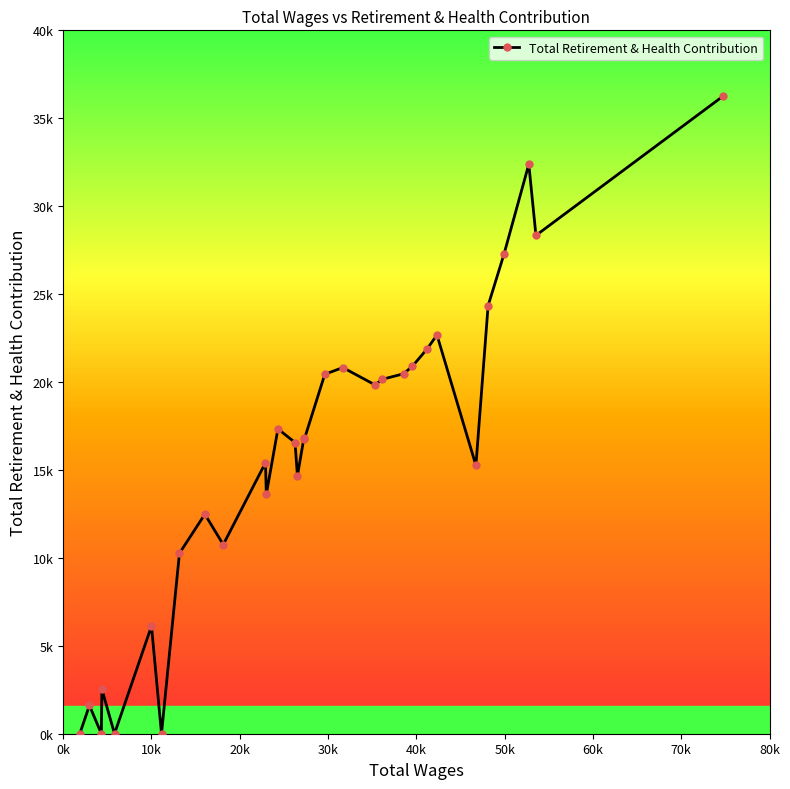

Is this an area chart (filled region under the line)?

No